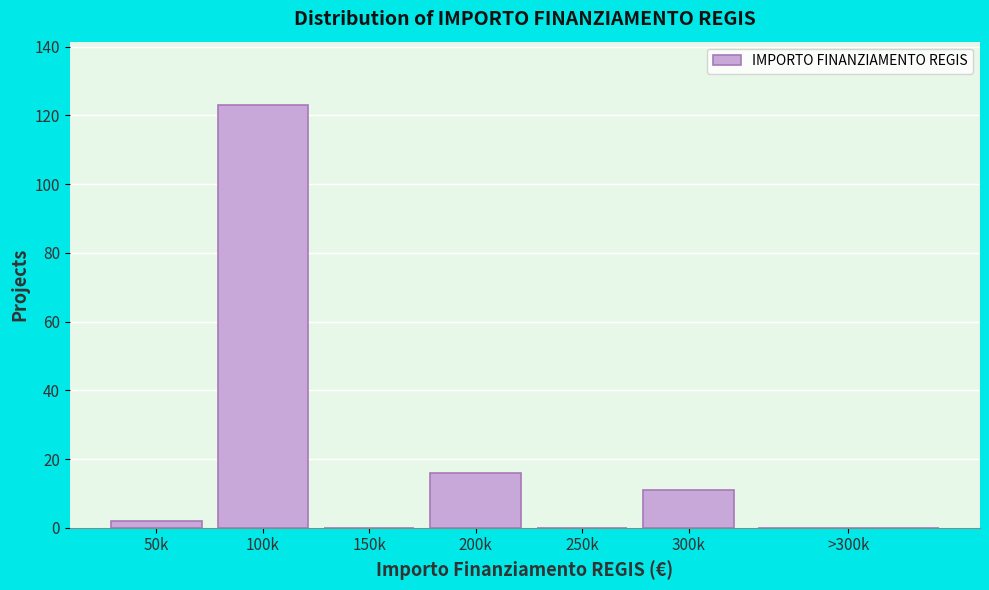

Reading left to right, list all the values displayed in this chart.

50k=2	100k=123	150k=0	200k=16	250k=0	300k=11	>300k=0